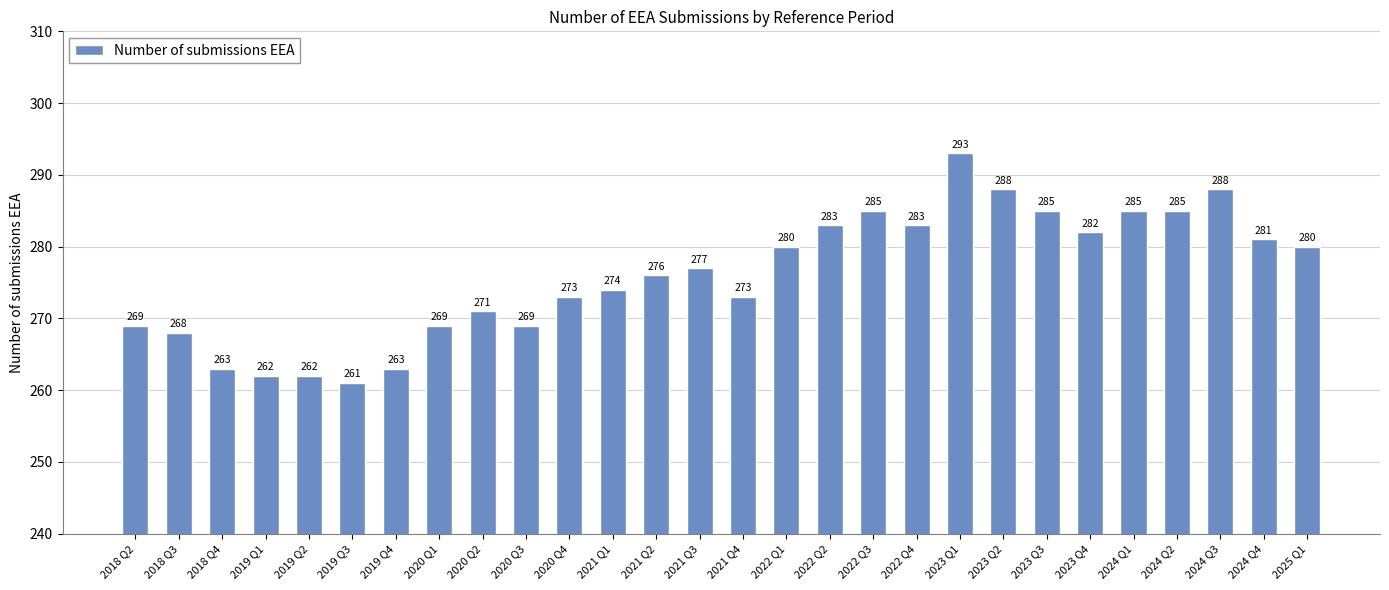

Reading right to left, list all the values displayed in this chart.

280	281	288	285	285	282	285	288	293	283	285	283	280	273	277	276	274	273	269	271	269	263	261	262	262	263	268	269